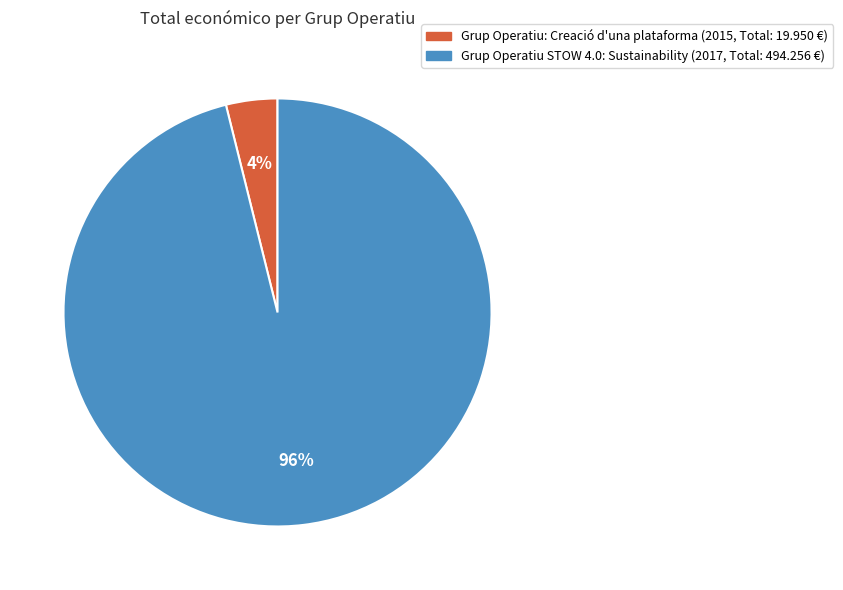

To the nearest percent, what is the difference between the largest and smallest slice percentages?

92%